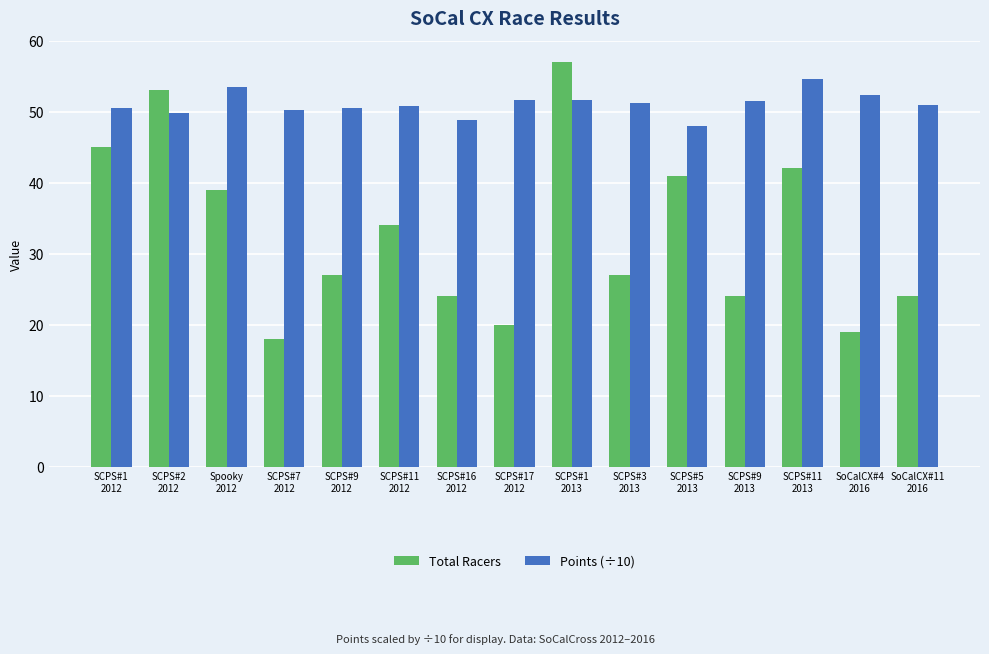

At SCPS#5
2013, list the series in order from smallest to largest.

Total Racers, Points (÷10)